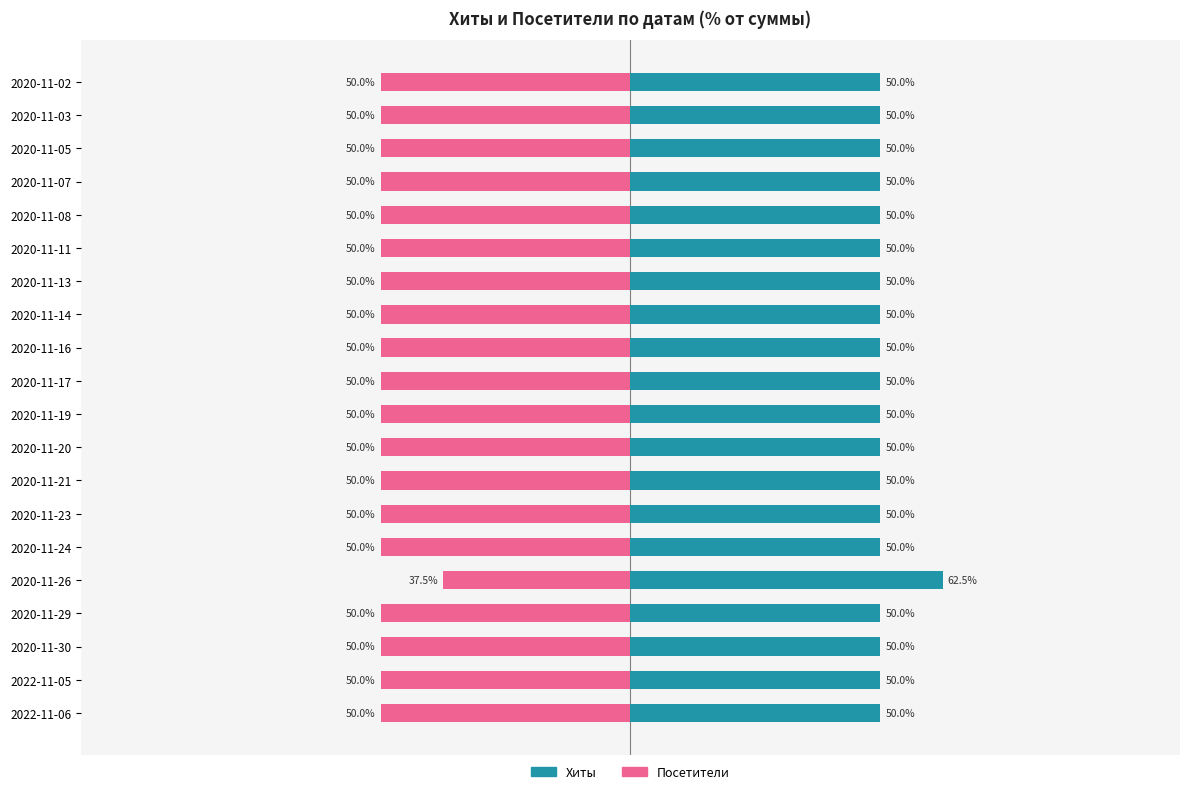

True or false: Посетители has a value of -80.5 at 2020-11-29.

False